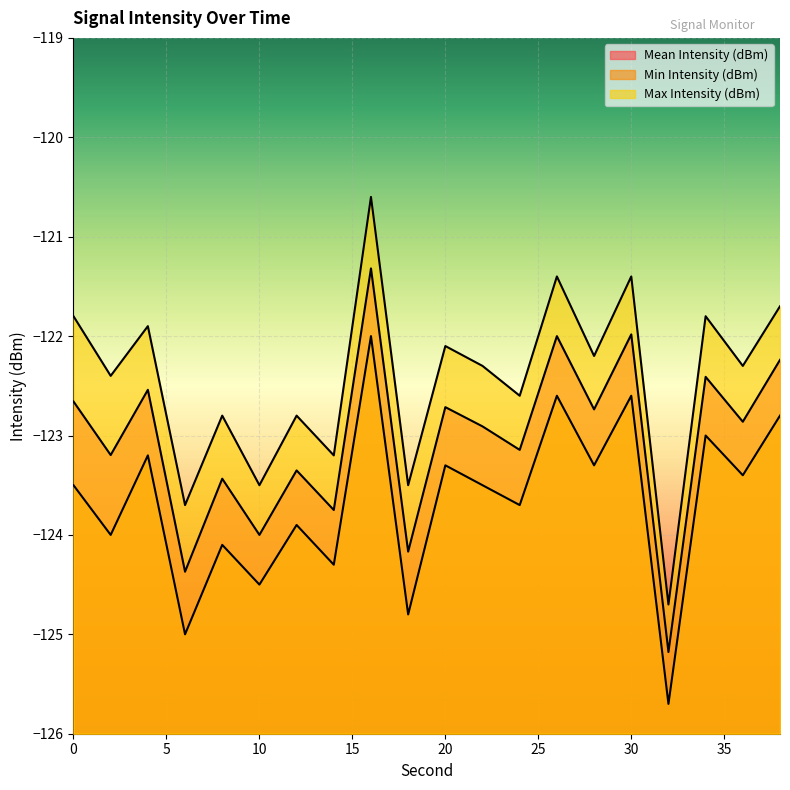

What are all the series names shown in the legend?

Mean Intensity (dBm), Min Intensity (dBm), Max Intensity (dBm)